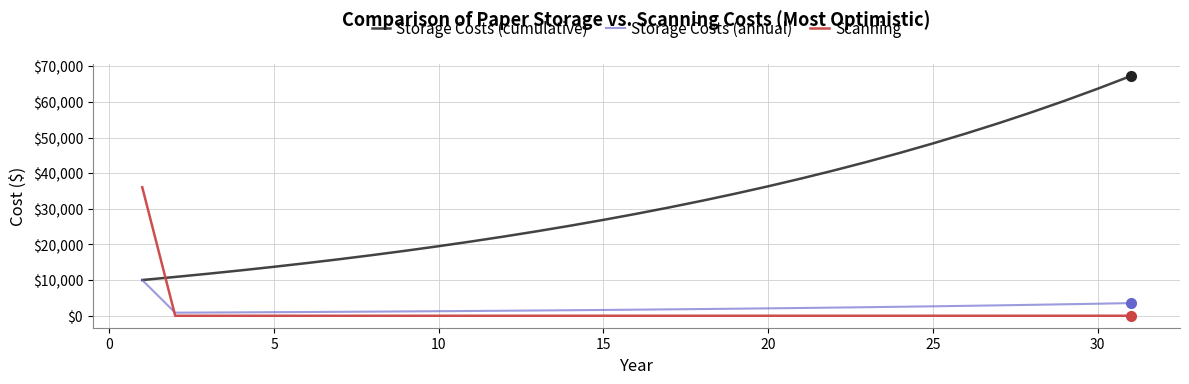

What are all the series names shown in the legend?

Storage Costs (cumulative), Storage Costs (annual), Scanning